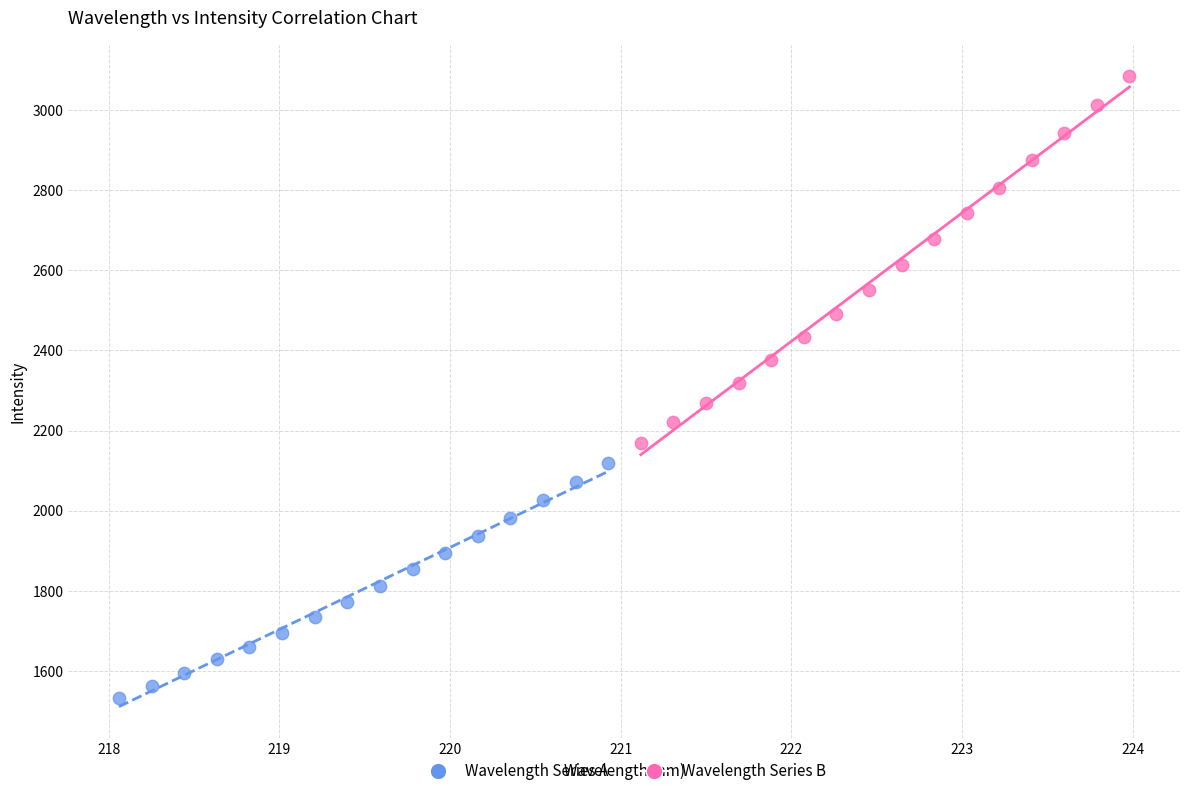

Which series reaches the maximum Y coordinate?

Wavelength Series B